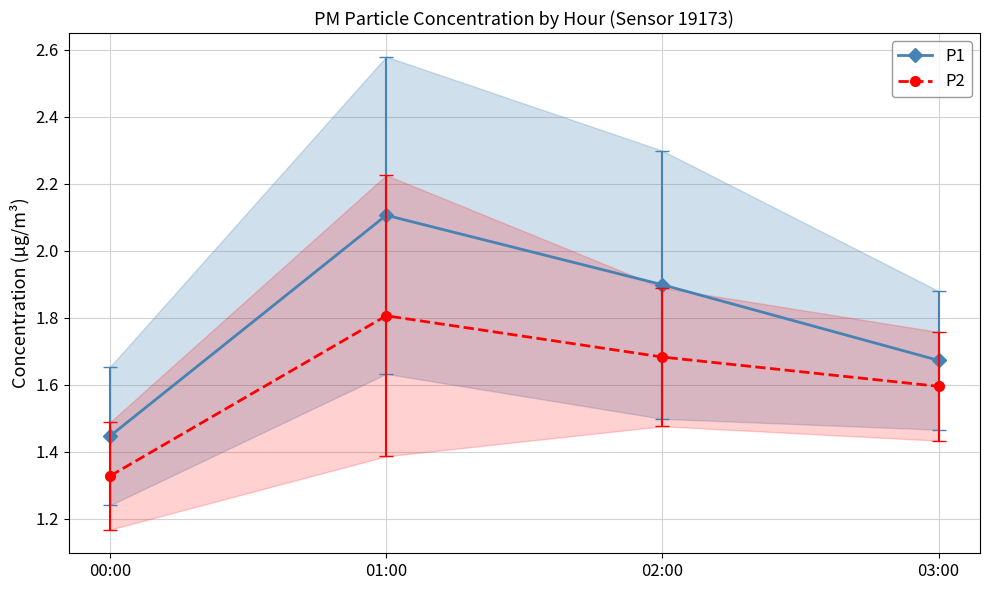

Which series has the widest spread of values?

P1